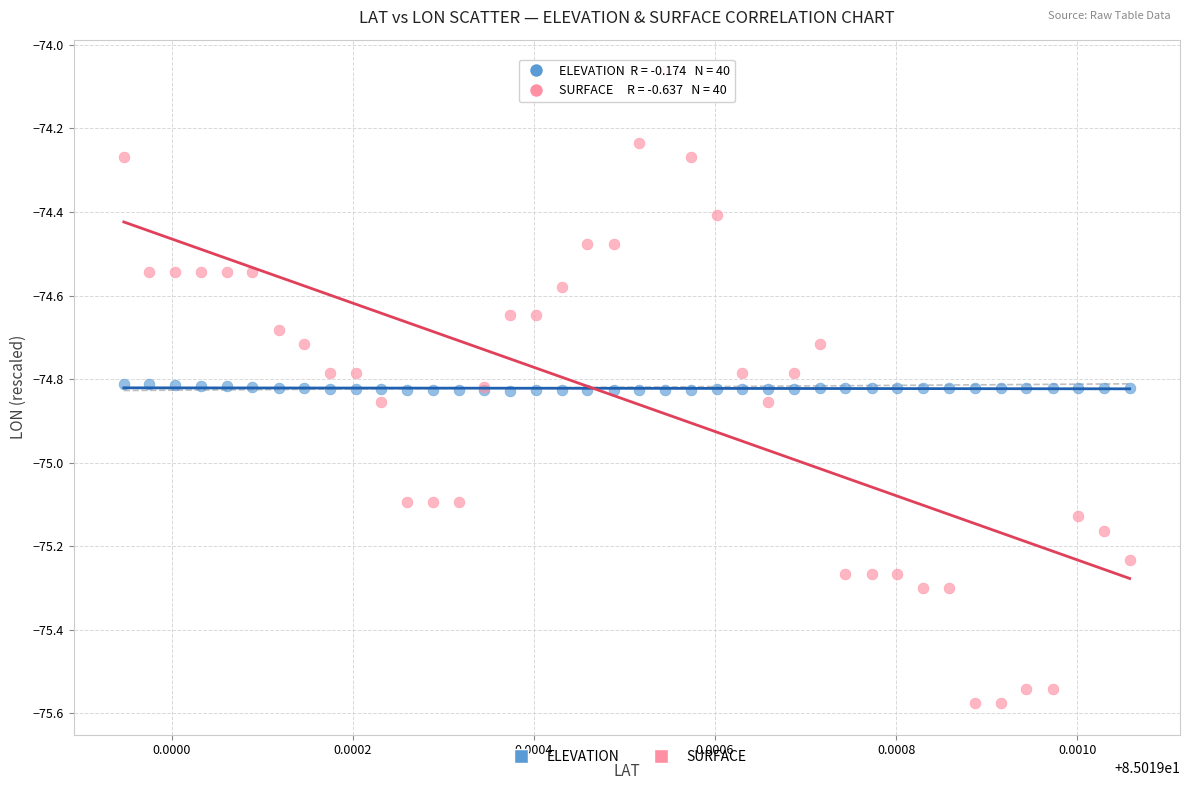

Which series has the largest Y range (max minus min)?

SURFACE